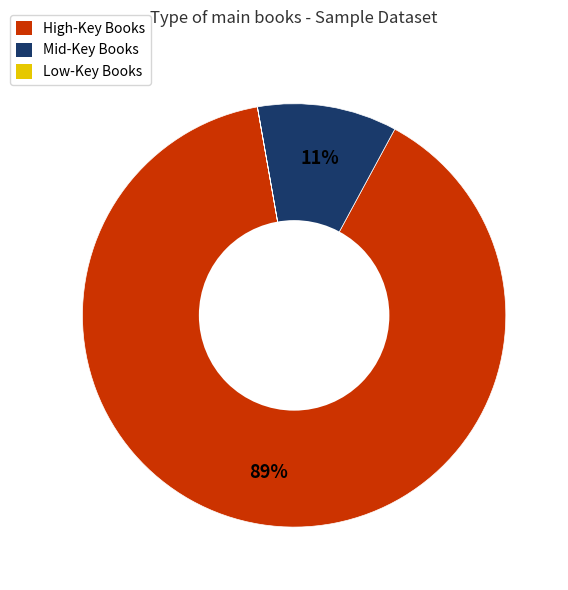

Is there any slice that represents more than half of the pie?

Yes